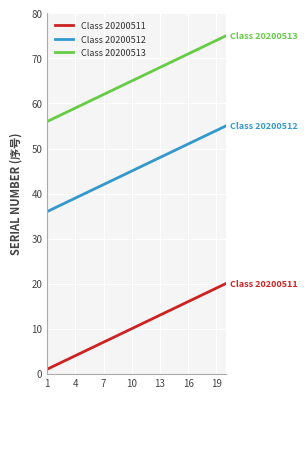

List the series in order of their peak value, highest first.

Class 20200513, Class 20200512, Class 20200511